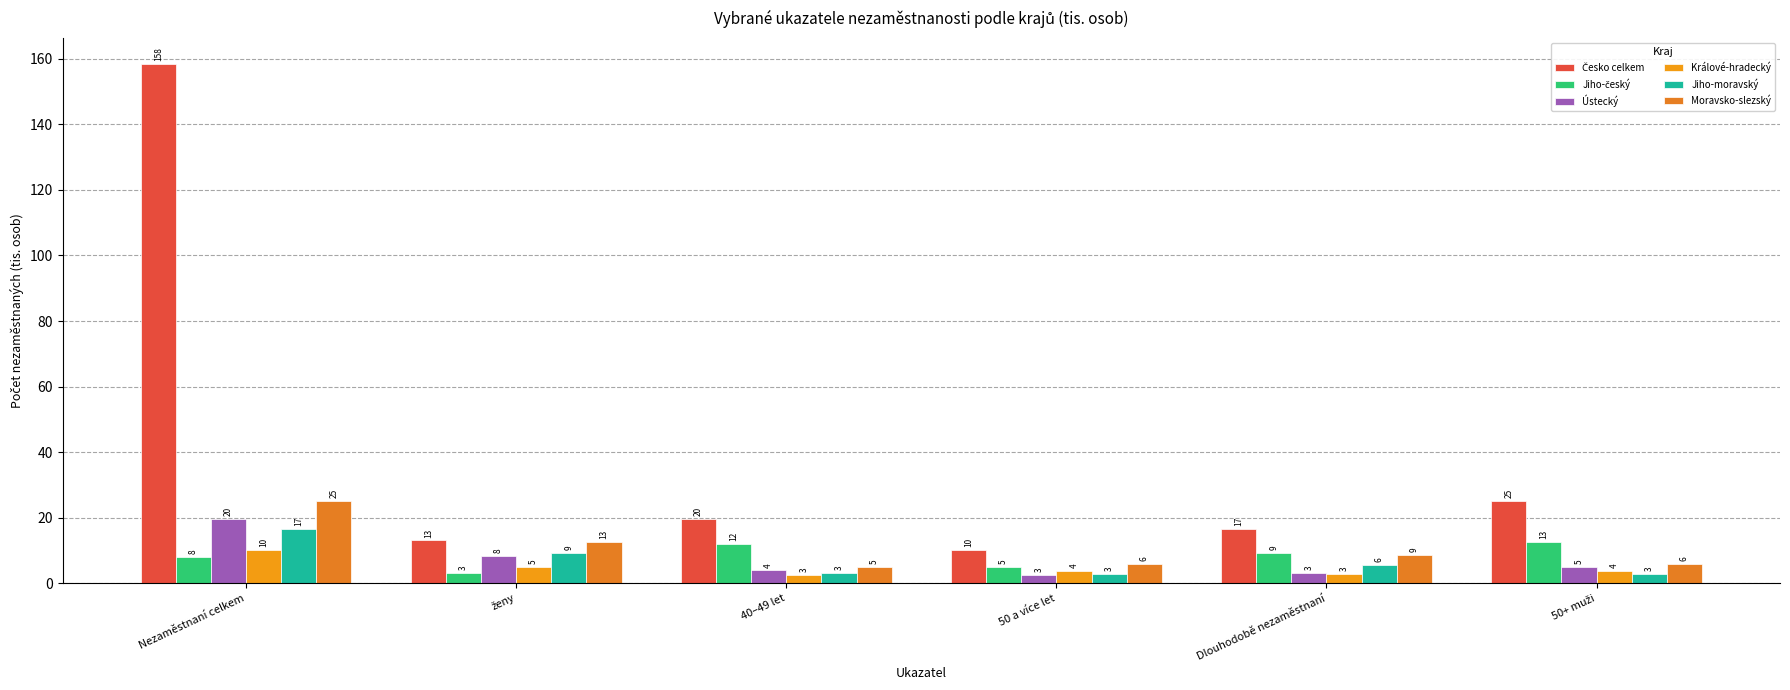

At how many categories does at least one series exceed 78?

1